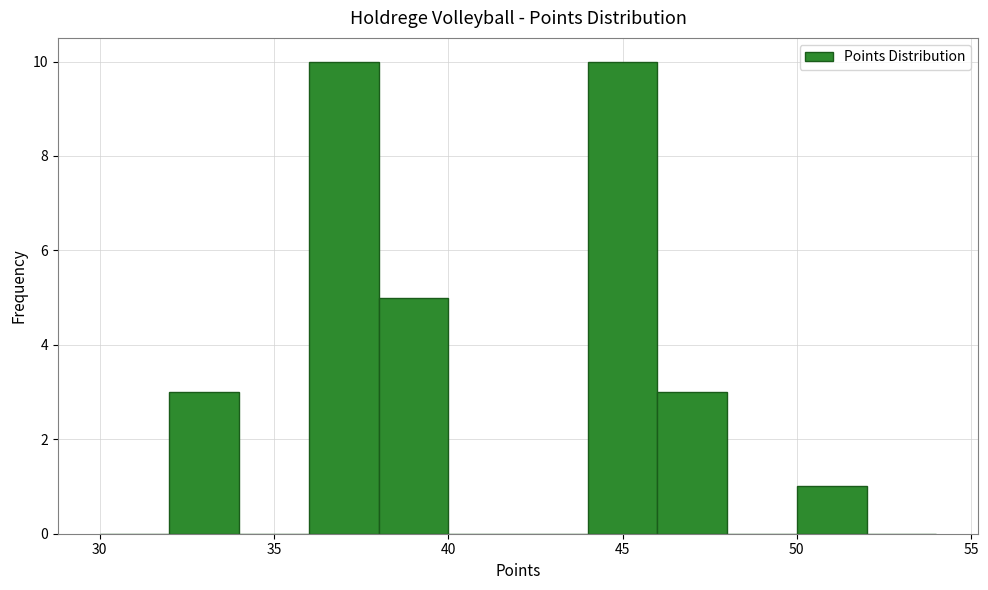

Reading left to right, list every bar in this chart as the range it spans on the x-axis followed by its height. The values are not printed on the chart, so give them approximately, as read against the axis.

30 to 32: 0
32 to 34: 3
34 to 36: 0
36 to 38: 10
38 to 40: 5
40 to 42: 0
42 to 44: 0
44 to 46: 10
46 to 48: 3
48 to 50: 0
50 to 52: 1
52 to 54: 0